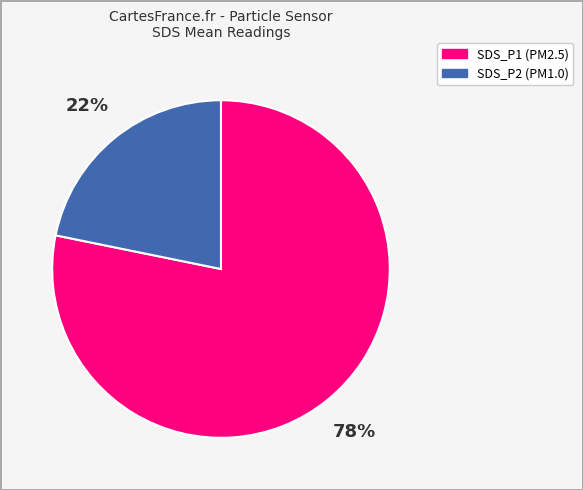

Approximately how many times larger is the value at SDS_P2 compared to SDS_P1?

0.3